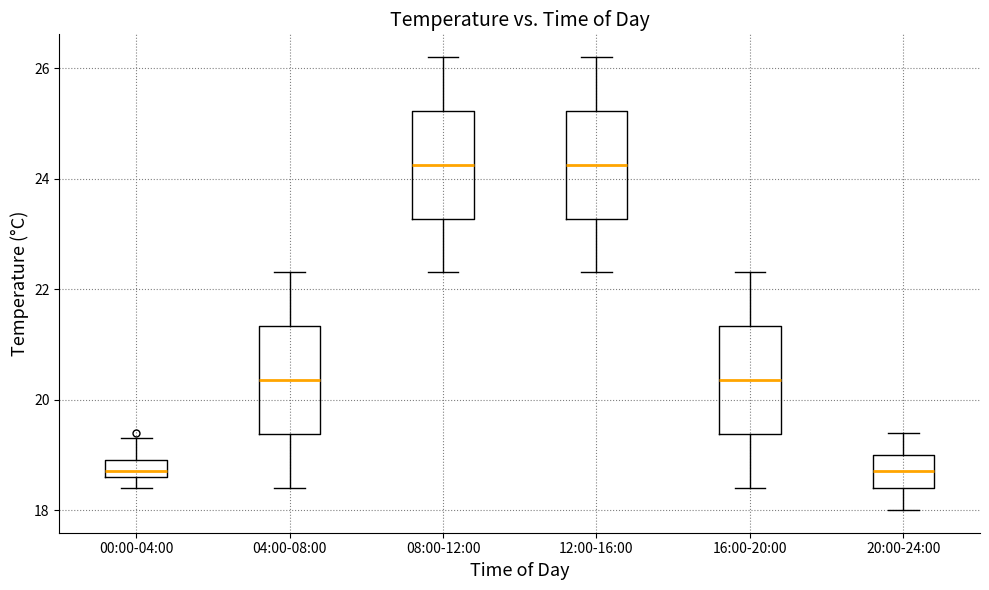

Where is the upper edge of the box for 00:00-04:00 on the y-axis? The values are not printed on the chart, so give them approximately, as read against the axis.

19.0